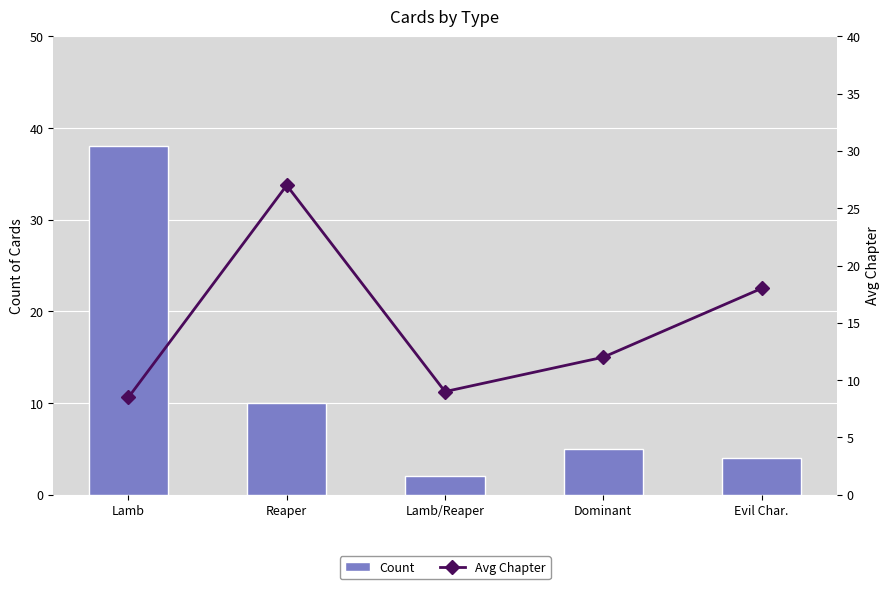

Reading left to right, what are all the values shown in this chart?

Count: 38.0	10.0	2.0	5.0	4.0
Avg Chapter: 8.5	27.0	9.0	12.0	18.0